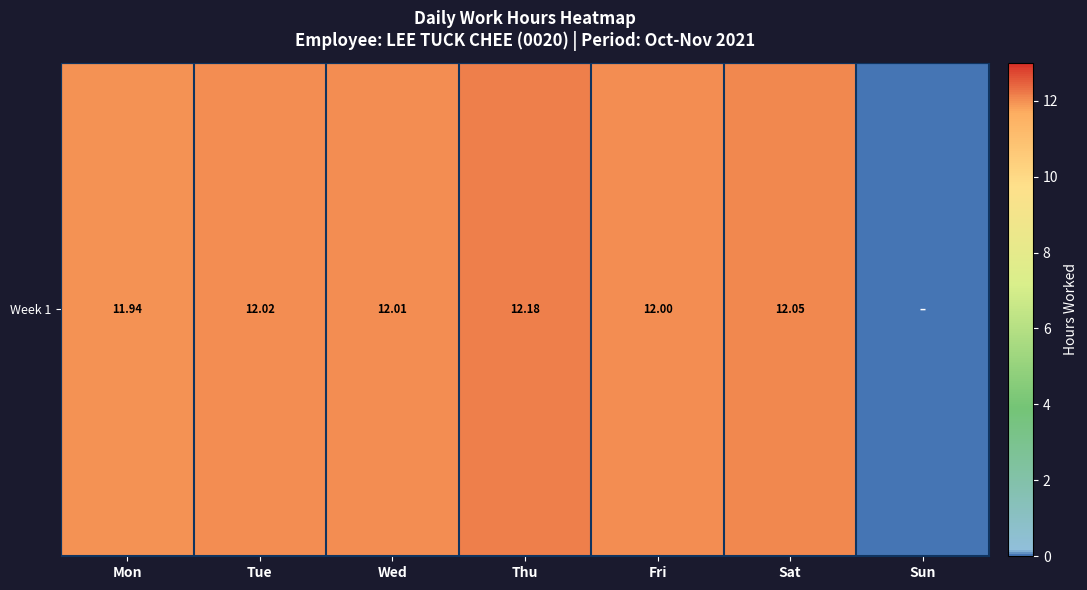

Rank the categories by value from lowest to highest.

Sun, Mon, Fri, Wed, Tue, Sat, Thu